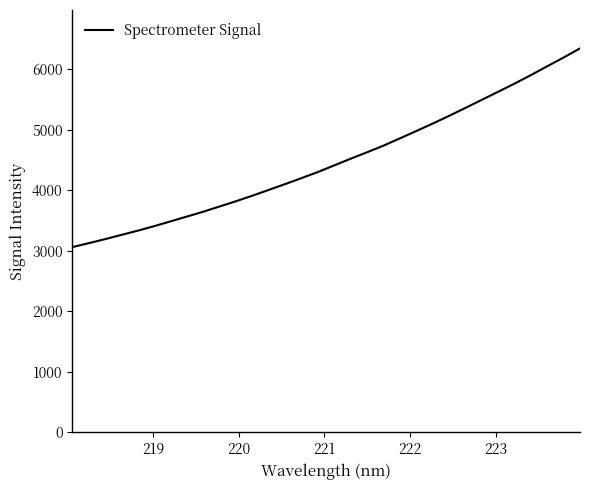

What is the greatest value displayed?

6345.3